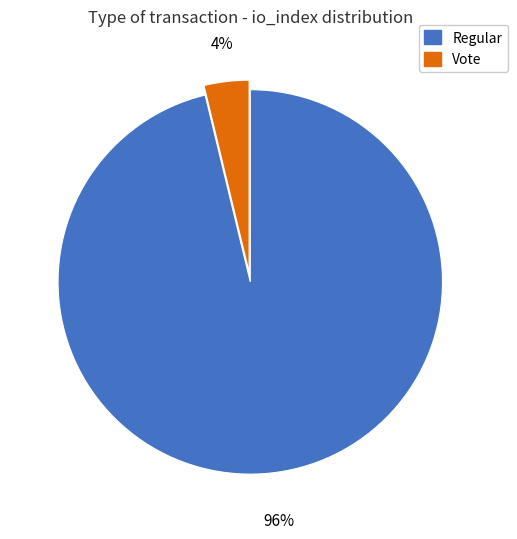

To the nearest percent, what portion does Regular represent?

96%